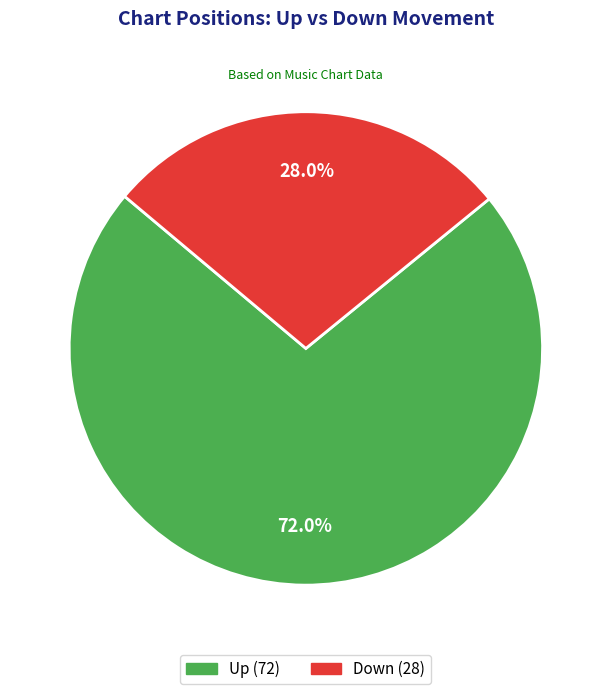

Is there a majority slice in this chart?

Yes